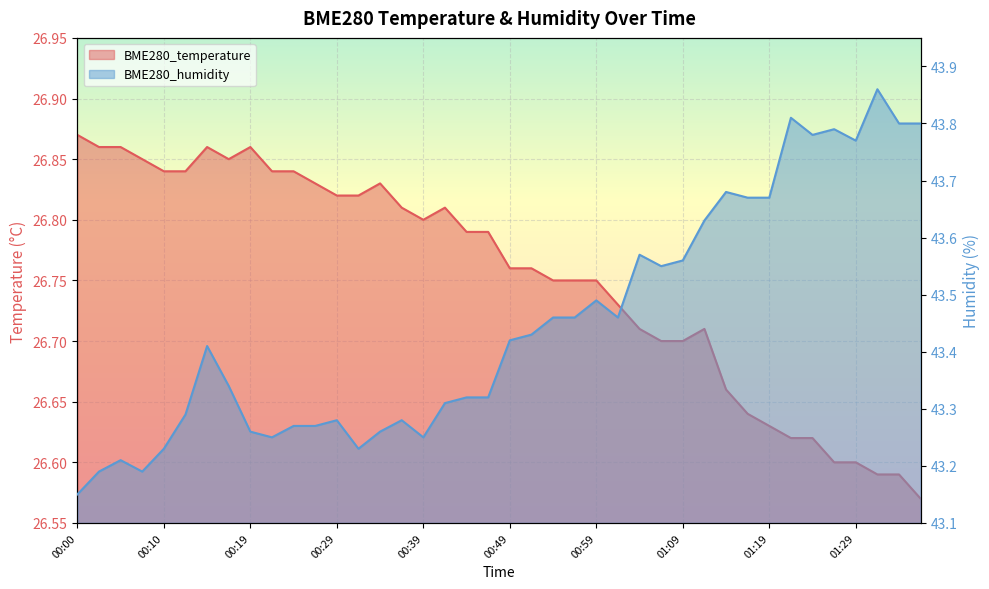

Where is the first local maximum for BME280_temperature?

00:14